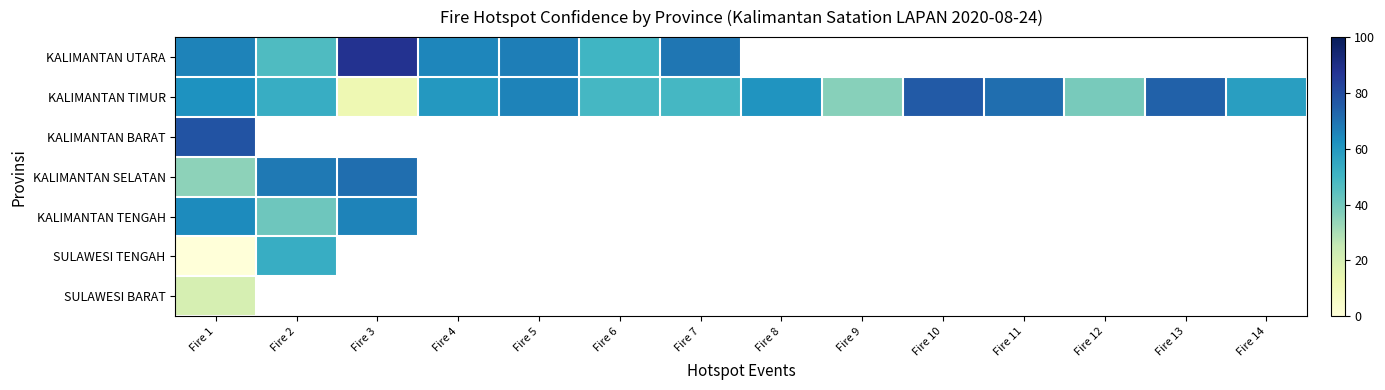

What is the difference between the maximum and minimum values in the KALIMANTAN UTARA series?

41.0